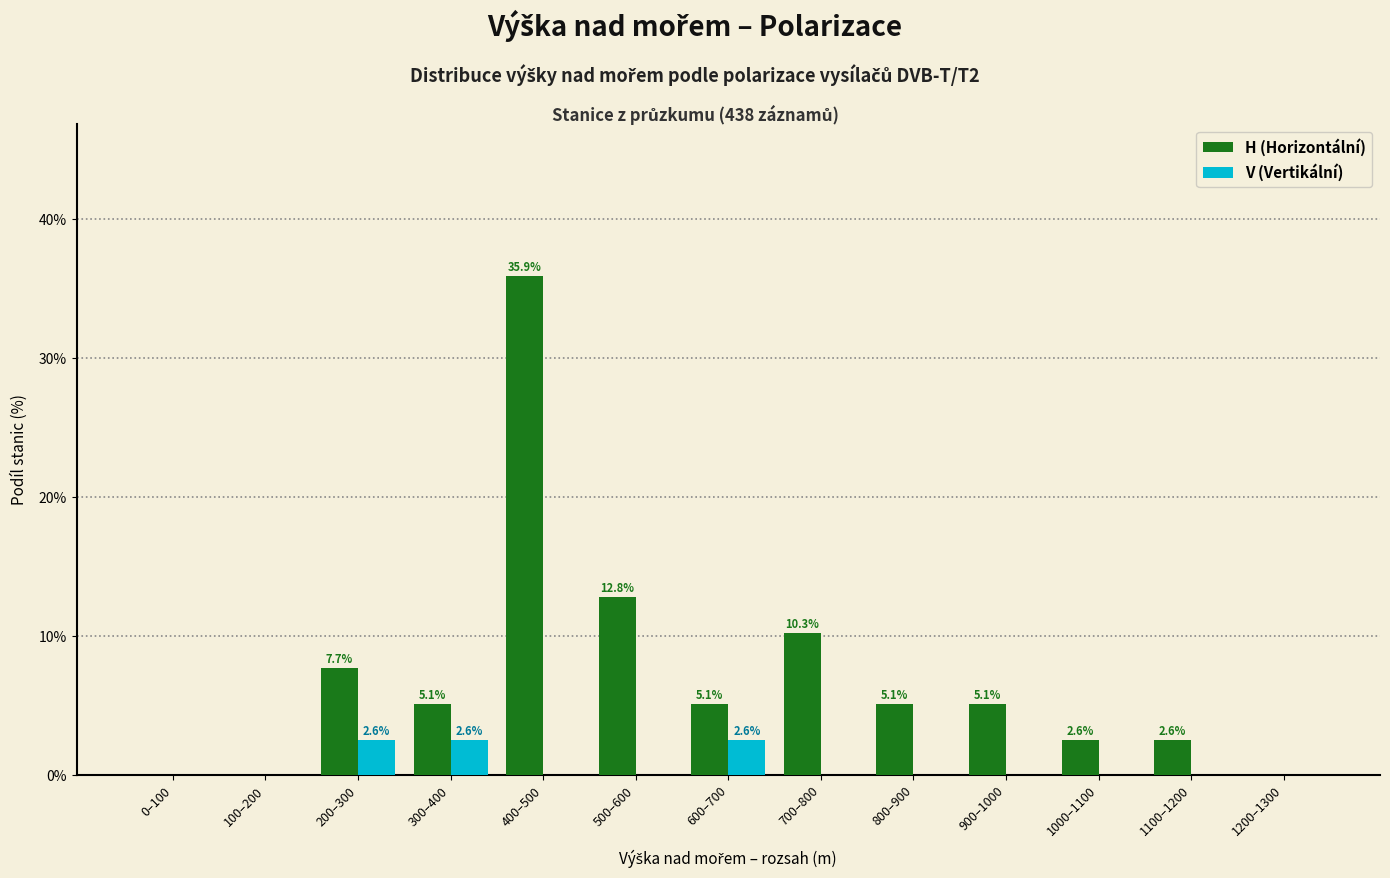

At which category is the sum across all series the highest?

400–500